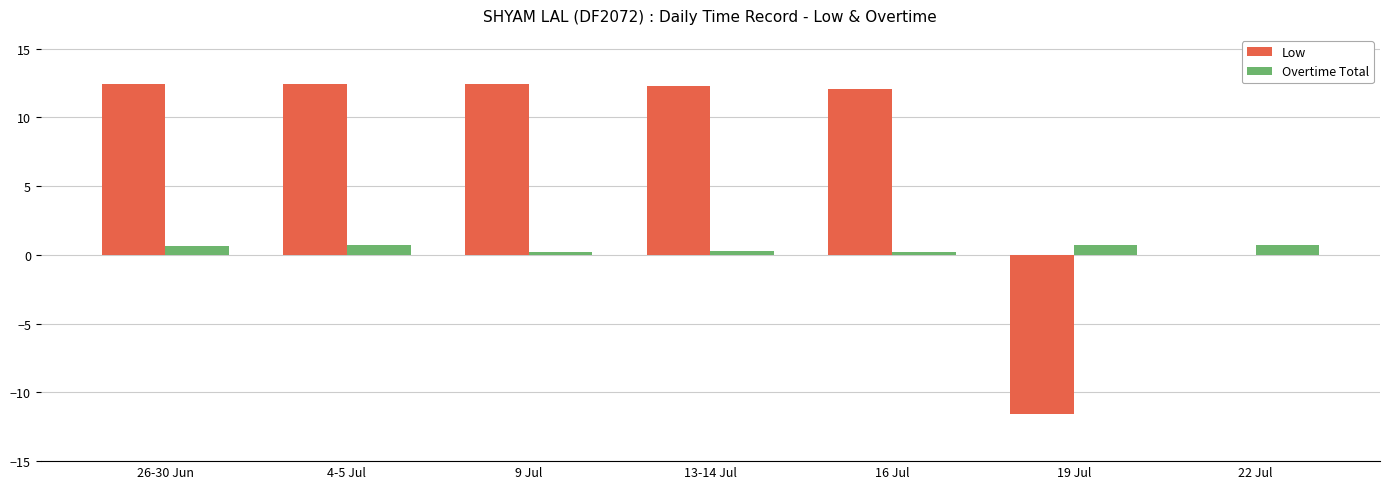

The value of Low at 19 Jul is -11.6. True or false?

True